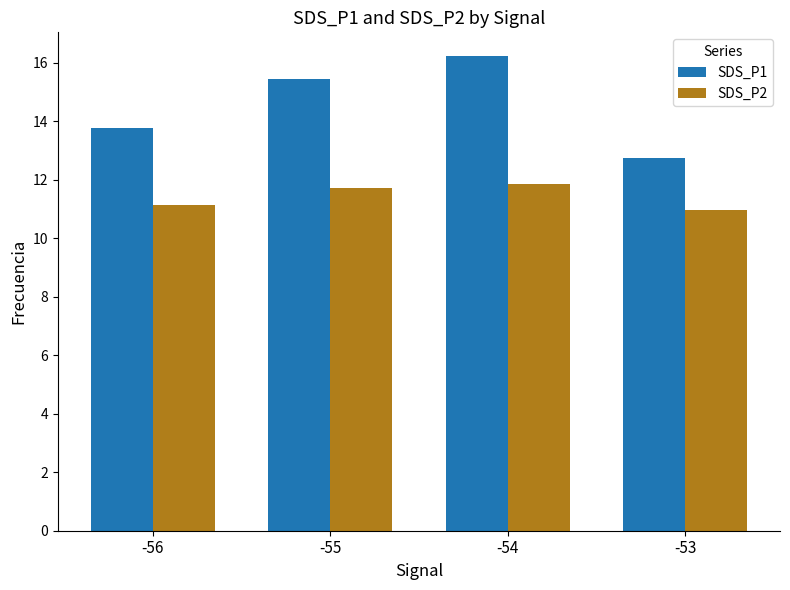

What is the minimum value for SDS_P2?

11.0